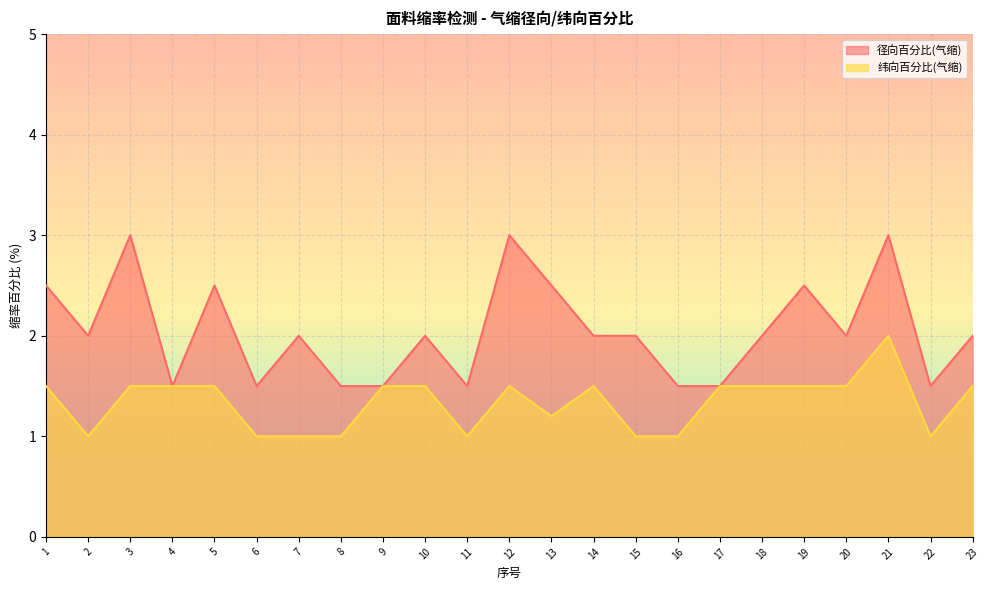

Does the chart display data point markers on the line(s)?

No